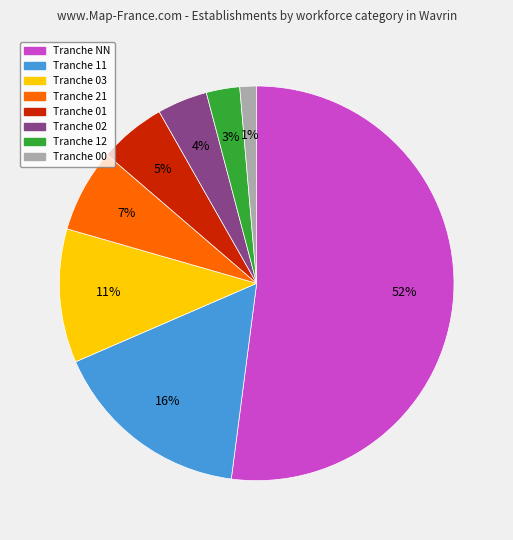

Is there any slice that represents more than half of the pie?

Yes